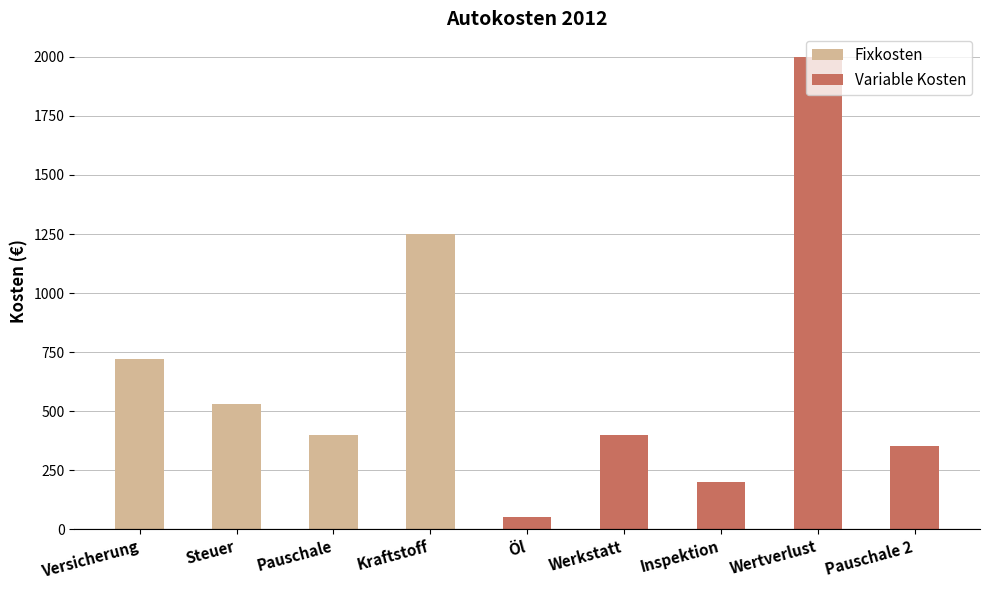

Reading right to left, extract all data points from this chart.

350	2000	200	400	50	1250	400	530	720